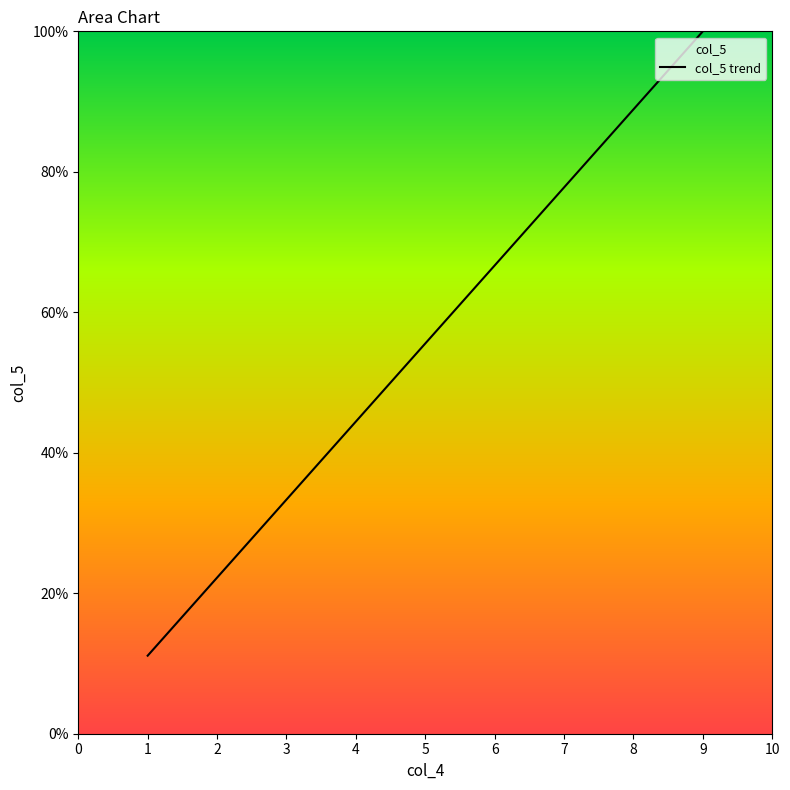

Where is the data nearest to the value 55?

5